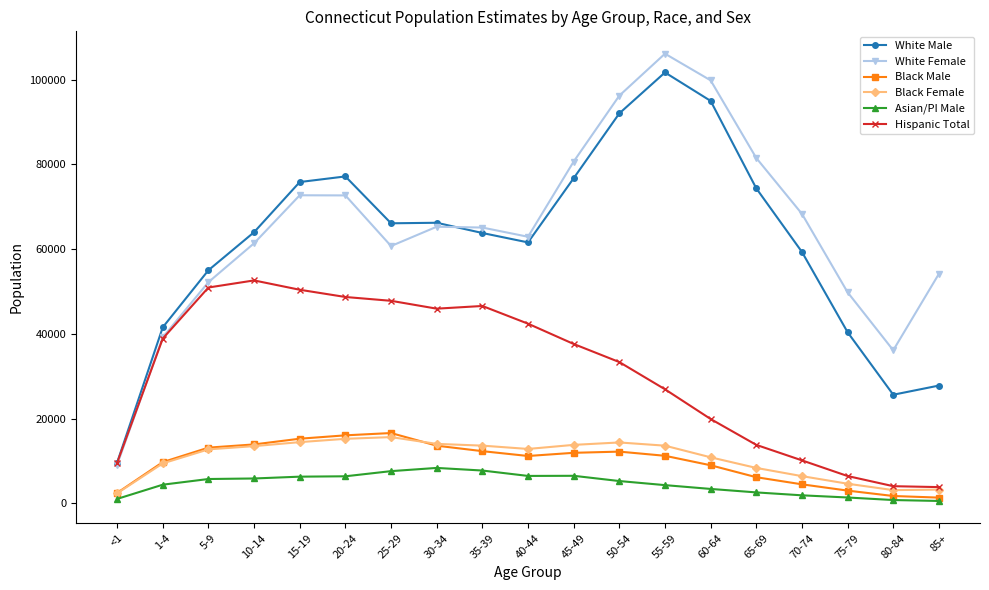

What is the sum of the Black Female values at 45-49 and 35-39?

27398